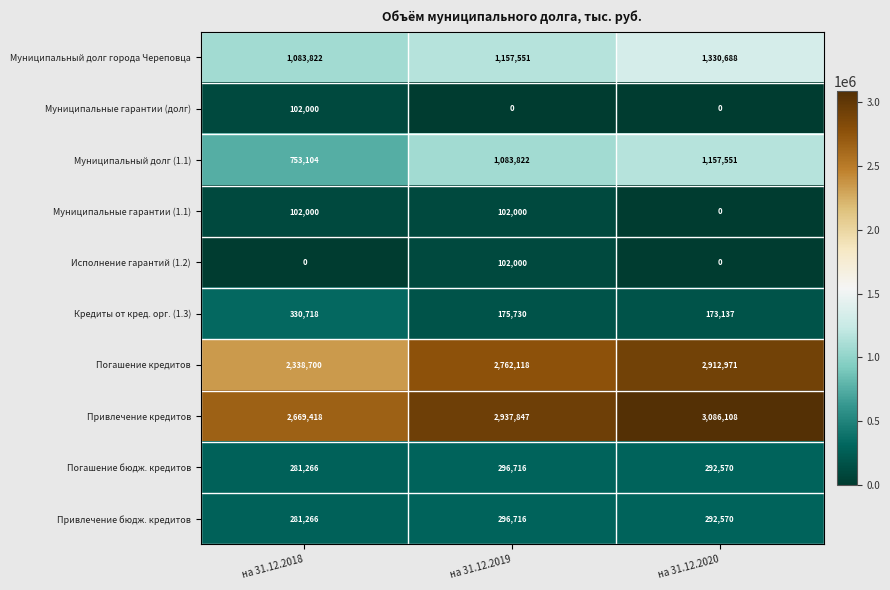

At which label does Кредиты от кред. орг. (1.3) first exceed 175730?

на 31.12.2018